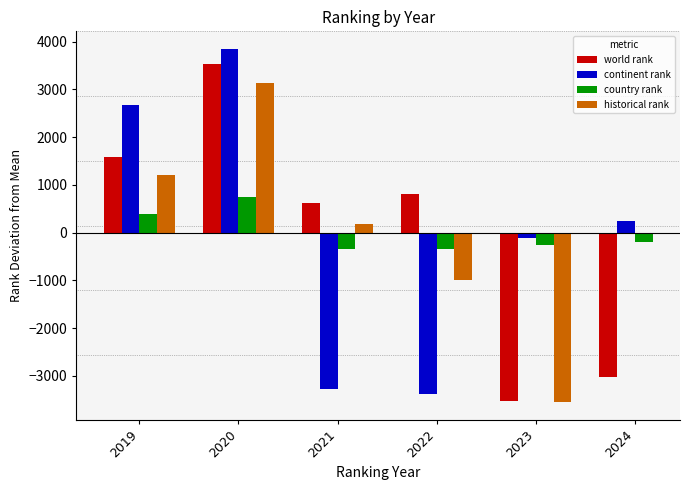

Where does the historical rank series first go above 1217?

2019